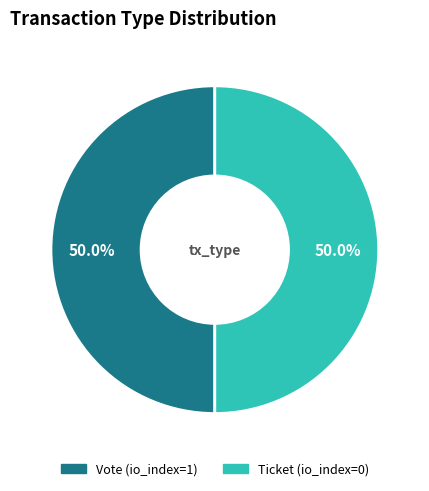

What is the ratio of the value at Vote (io_index=1) to the value at Ticket (io_index=0)?

1.0